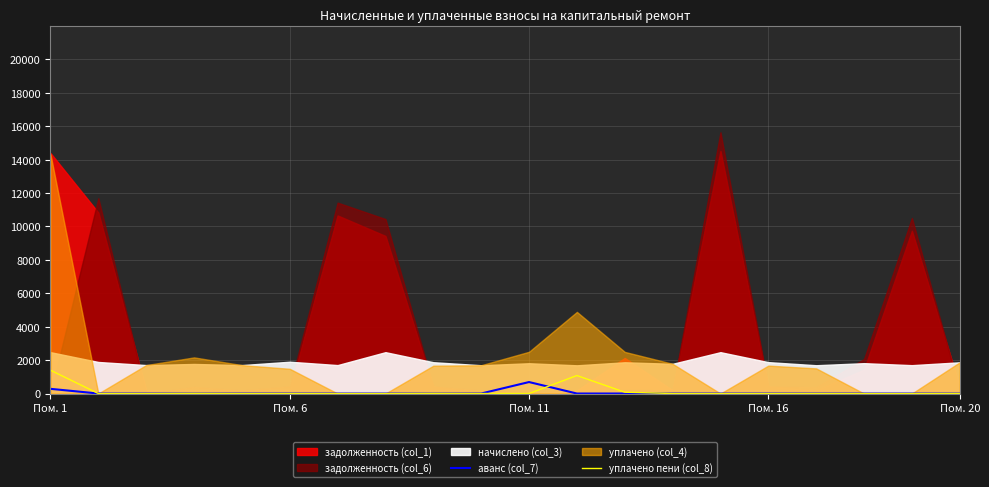

What is the highest value of the уплачено пени (col_8) series?

1396.3